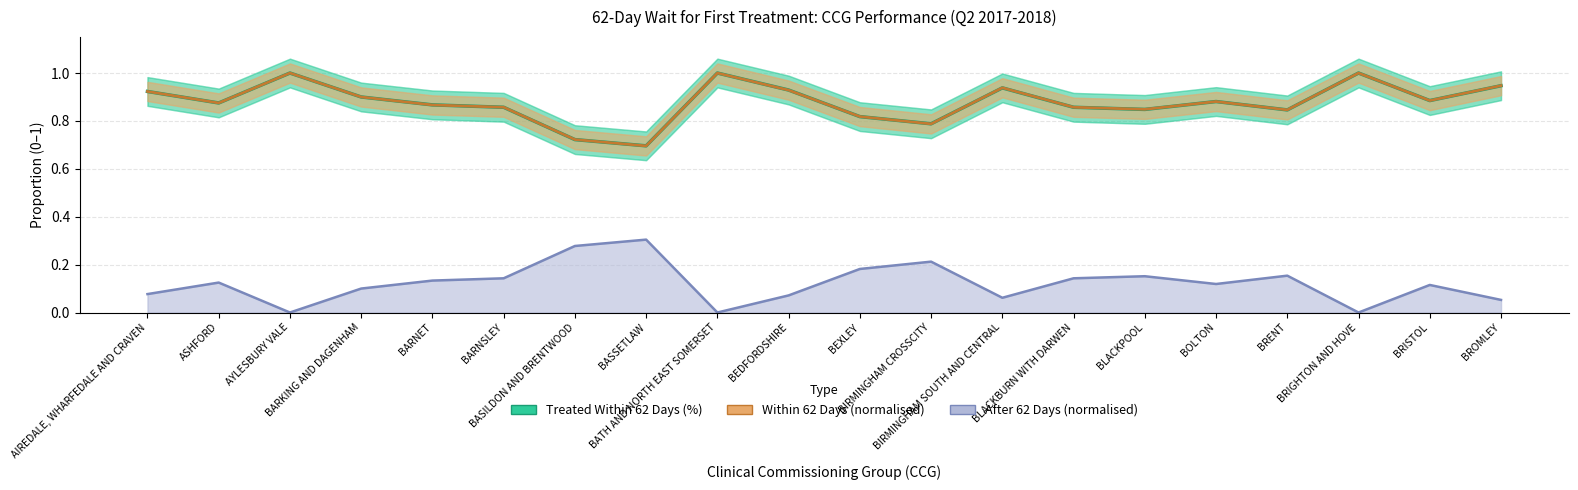

What is the value of the Within 62 Days (normalised) point at the 17th from the left?

0.8